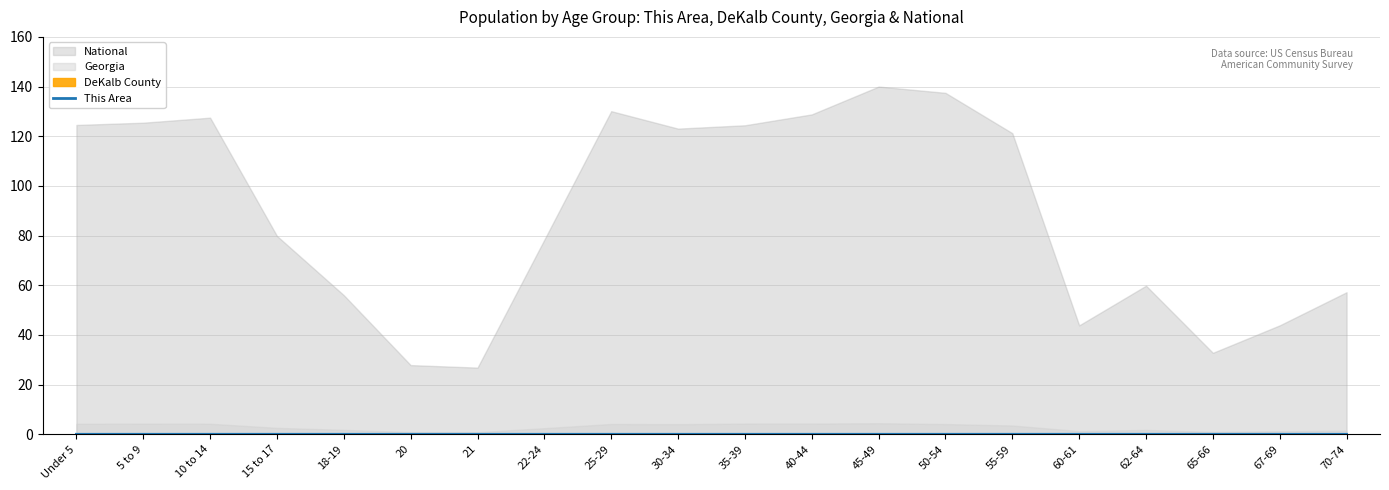

The value of This Area at 62-64 is 0.0. True or false?

True